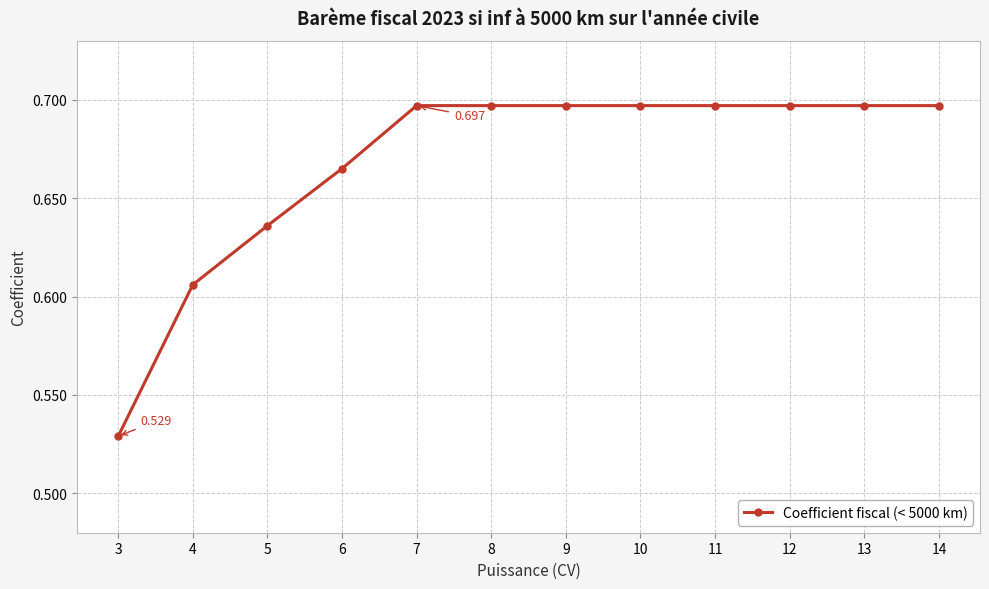

Reading left to right, what are all the values shown in this chart?

0.5	0.6	0.6	0.7	0.7	0.7	0.7	0.7	0.7	0.7	0.7	0.7